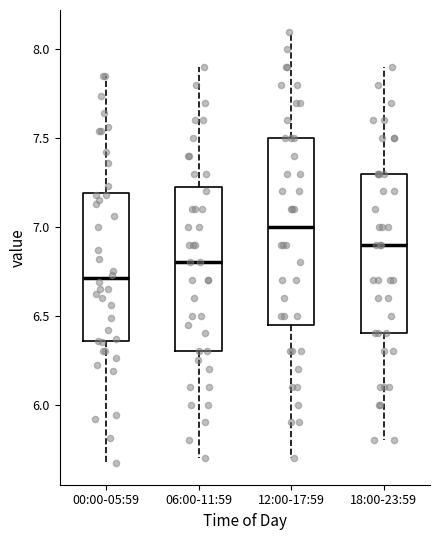

Reading left to right, read every box against the y-axis: the position of its median line, the range the box covers, and the ends of its whiskers. The values are not printed on the chart, so give them approximately, as read against the axis.

00:00-05:59: median 6.70, box 6.35 to 7.20, whiskers 5.65 to 7.85
06:00-11:59: median 6.80, box 6.30 to 7.25, whiskers 5.70 to 7.90
12:00-17:59: median 7.00, box 6.45 to 7.50, whiskers 5.70 to 8.10
18:00-23:59: median 6.90, box 6.40 to 7.30, whiskers 5.80 to 7.90